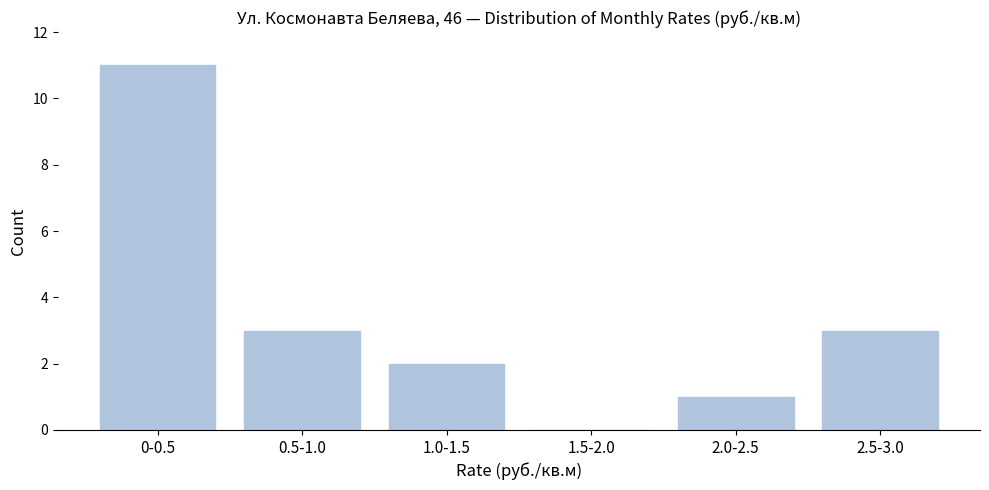

Reading left to right, list all the values displayed in this chart.

0-0.5=11	0.5-1.0=3	1.0-1.5=2	1.5-2.0=0	2.0-2.5=1	2.5-3.0=3